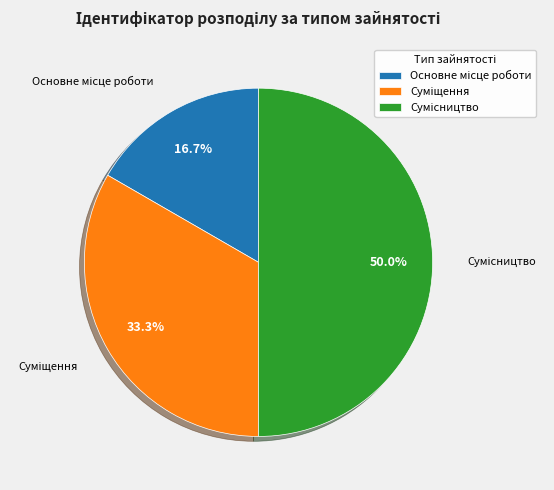

To the nearest percent, what is the difference between the largest and smallest slice percentages?

33%